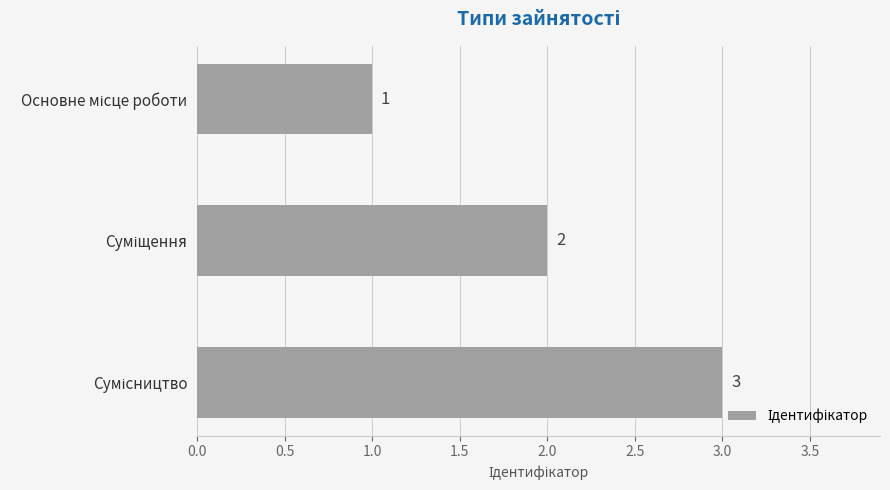

What is the sum of all values?

6